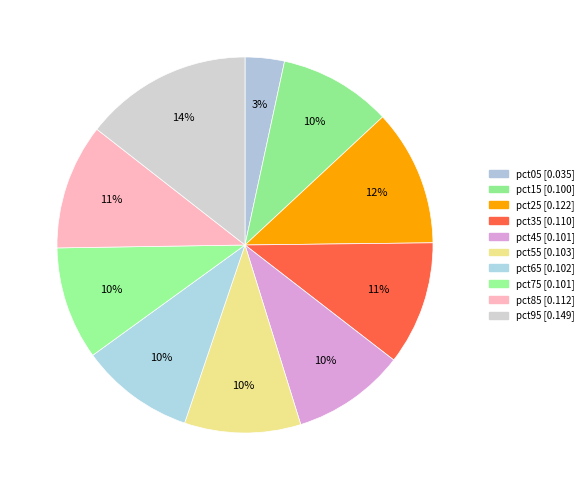

How many segments does this pie chart have?

10